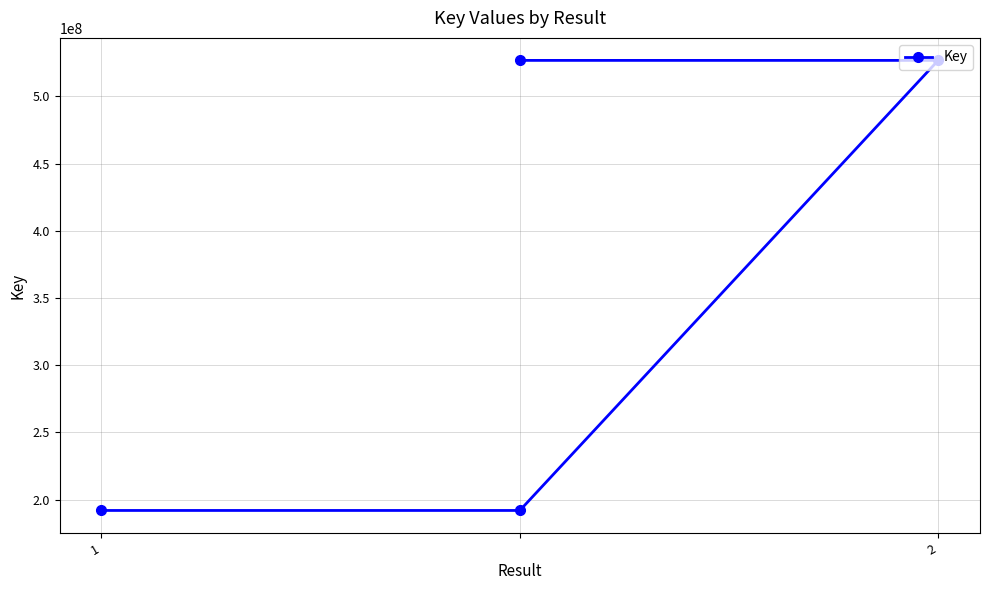

What is the value of the 1st point from the left?

191897842